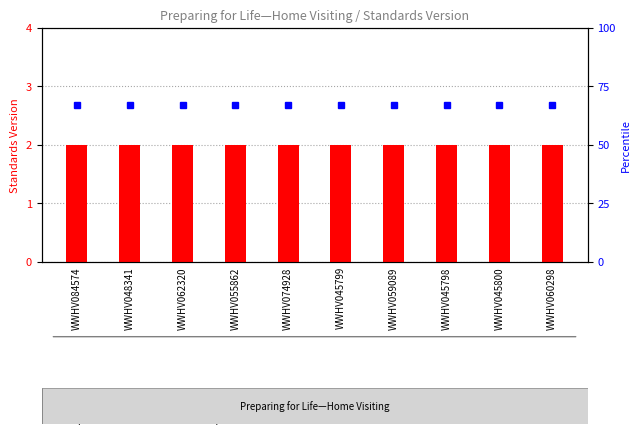

Rank the series by their maximum value, from lowest to highest.

count, percentile rank within the sample